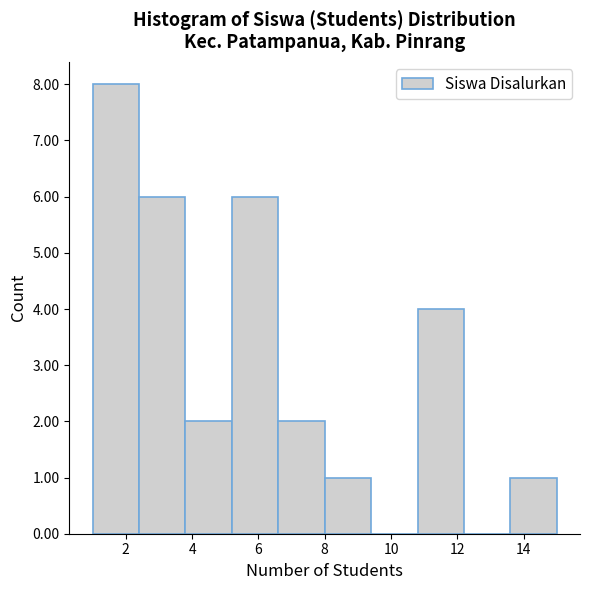

Which range on the x-axis has the tallest bar?

1.0 to 2.4